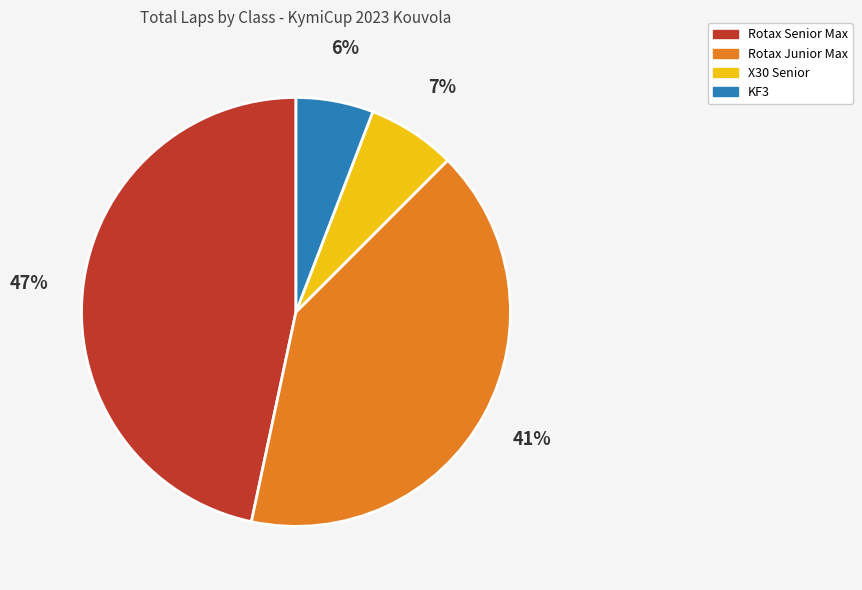

To the nearest percent, what is the difference between the largest and smallest slice percentages?

41%